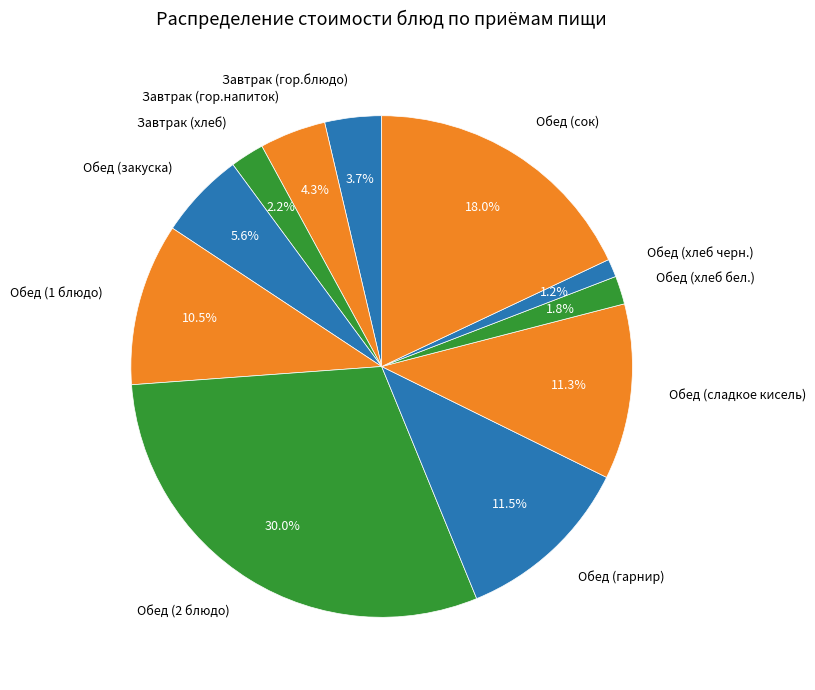

What percentage is the Завтрак (хлеб) slice, to the nearest percent?

2%